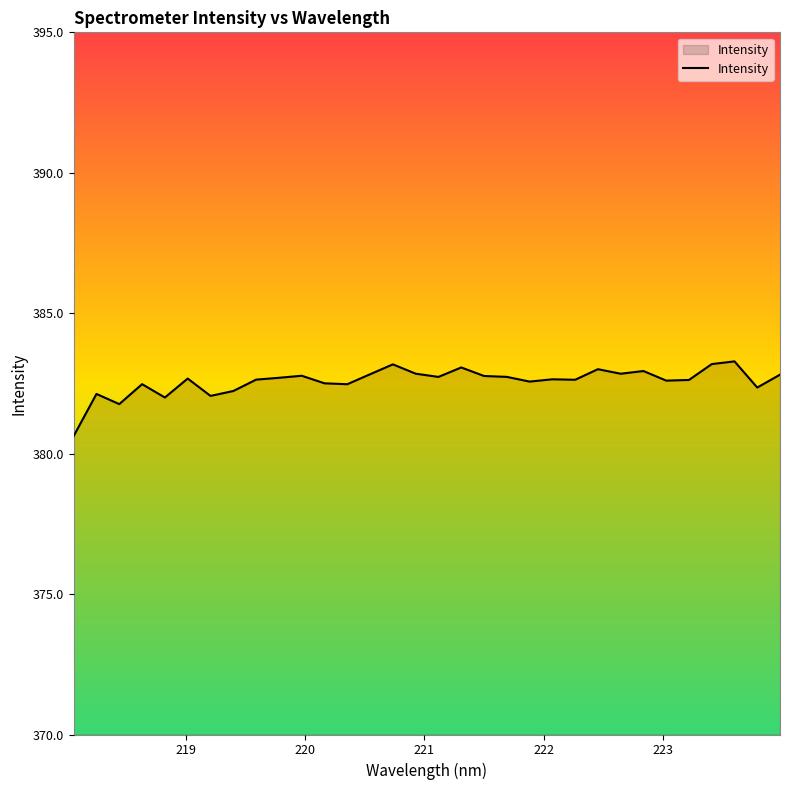

What is the maximum value shown in the chart?

383.3